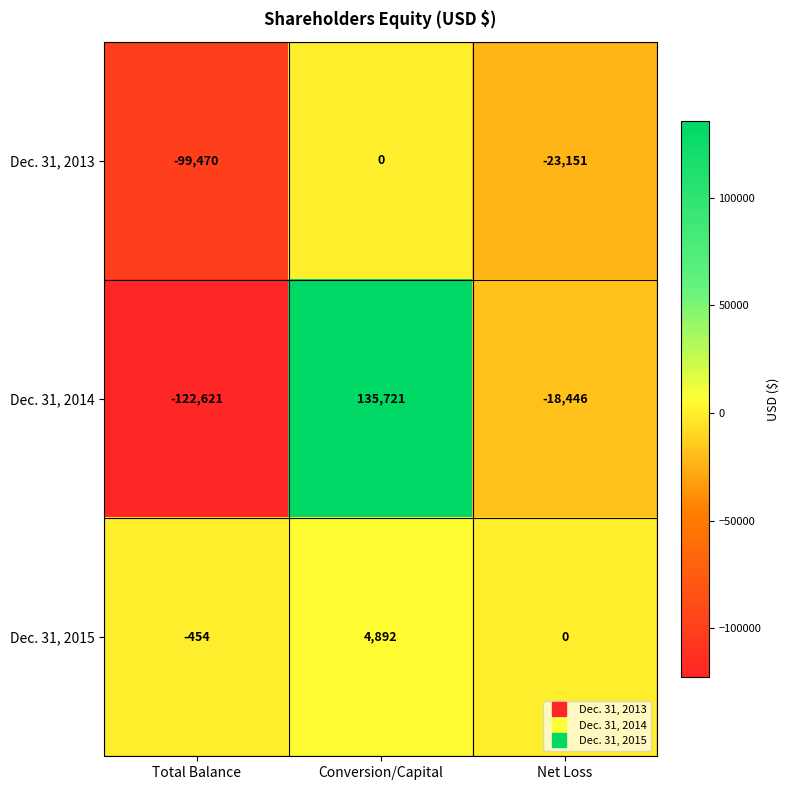

Which series has the largest range (max minus min)?

Dec. 31, 2014